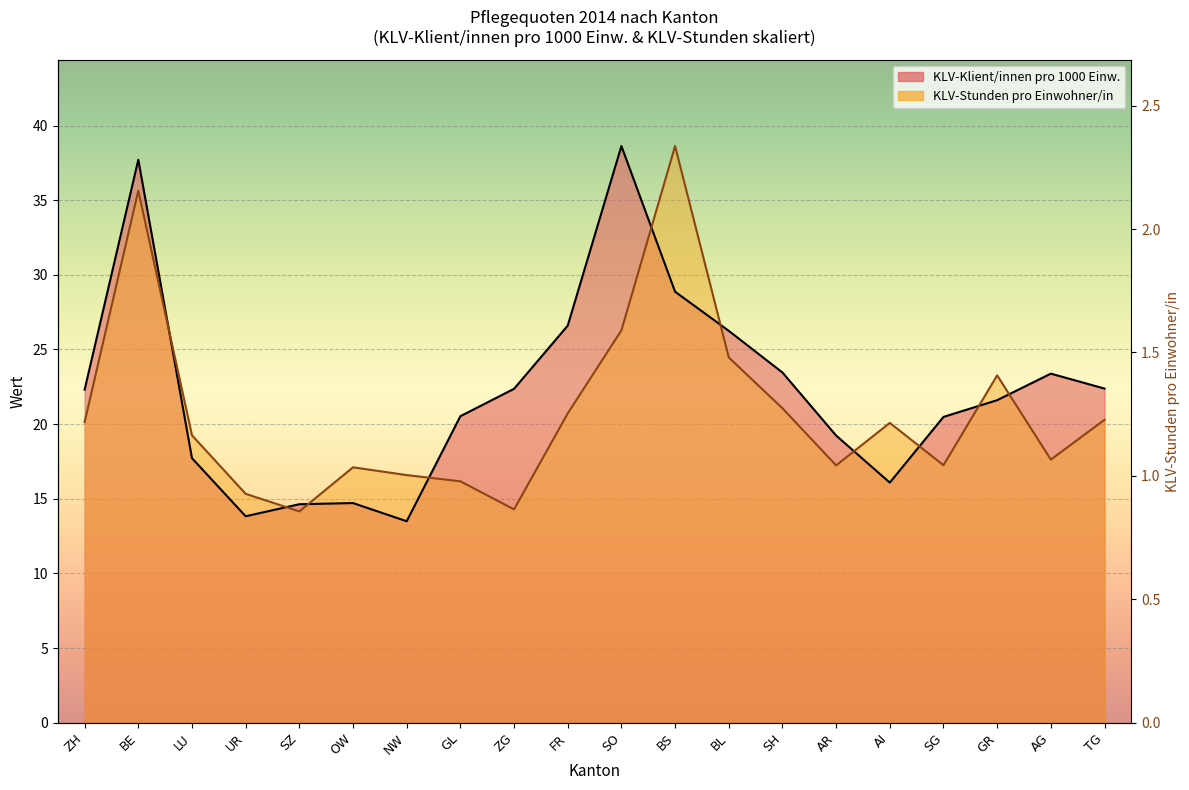

Where is the first local maximum for KLV-Klient/innen pro 1000 Einw.?

BE